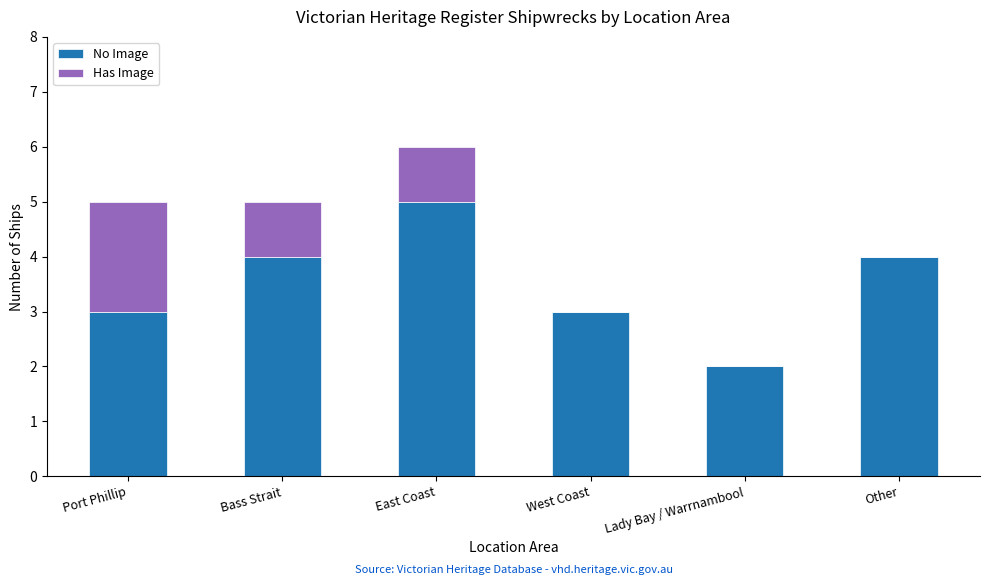

What is the difference between the No Image values at East Coast and West Coast?

2